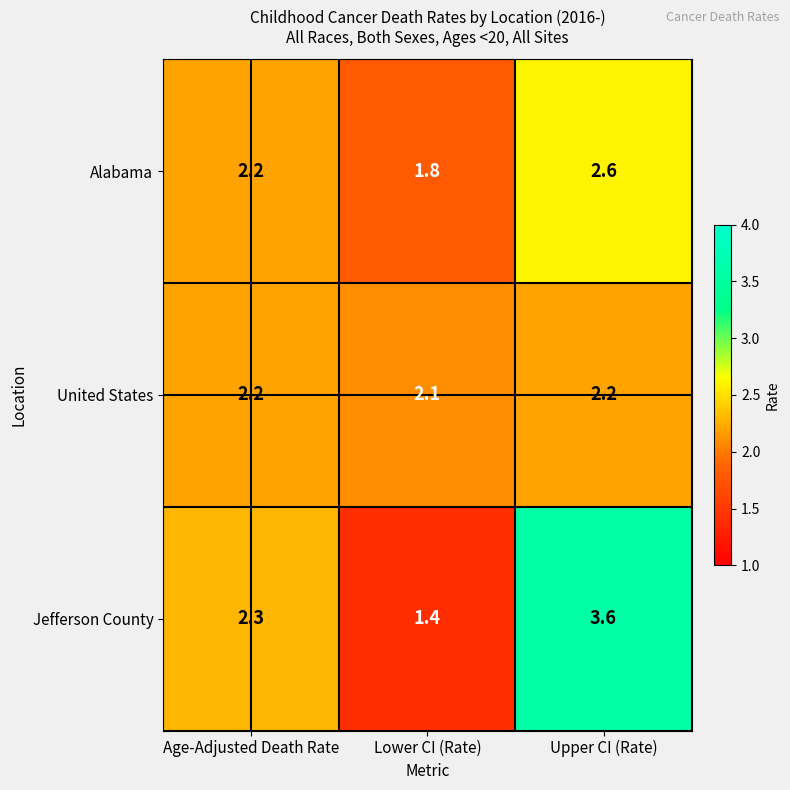

Which series changed the most between Lower CI (Rate) and Upper CI (Rate)?

Jefferson County